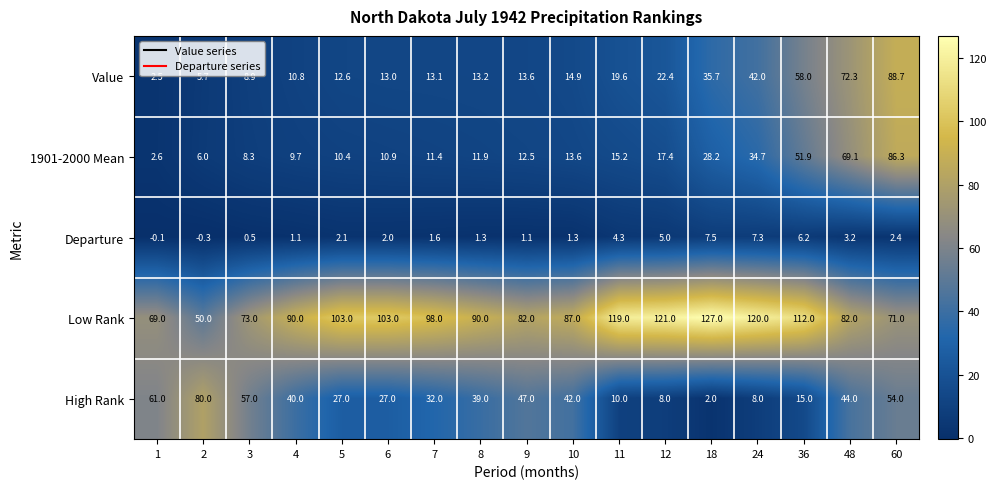

Is it true that High Rank equals 32.0 at 7?

True